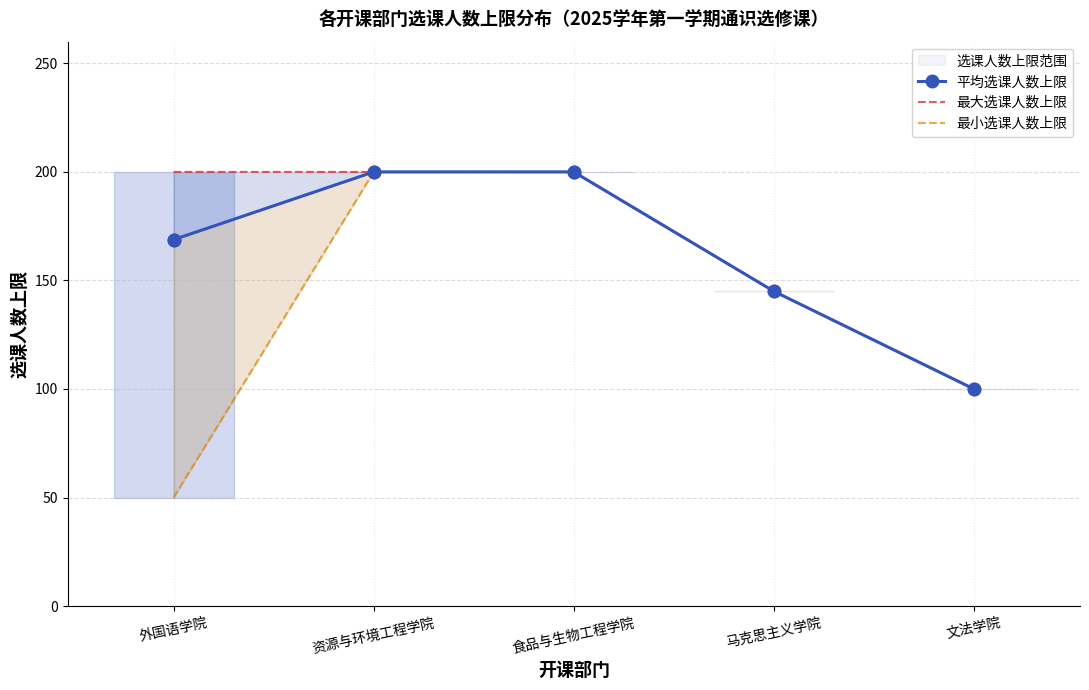

What is the label of the 1st point from the right?

文法学院